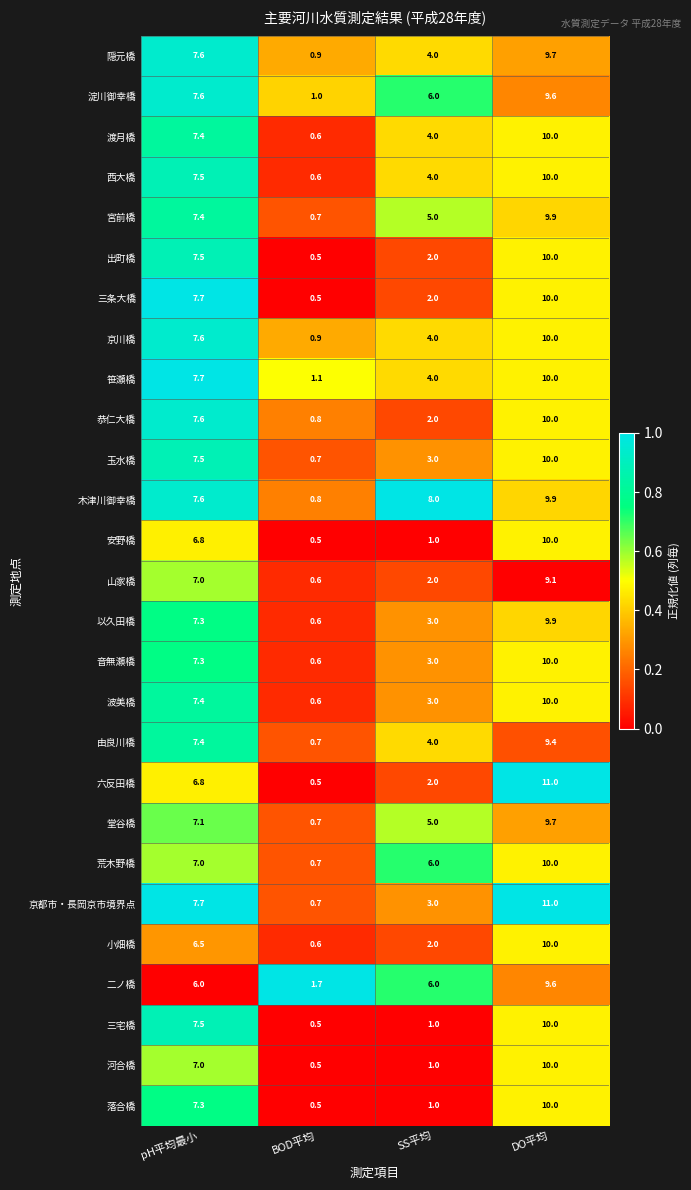

What is the maximum value for 堂谷橋?

9.7